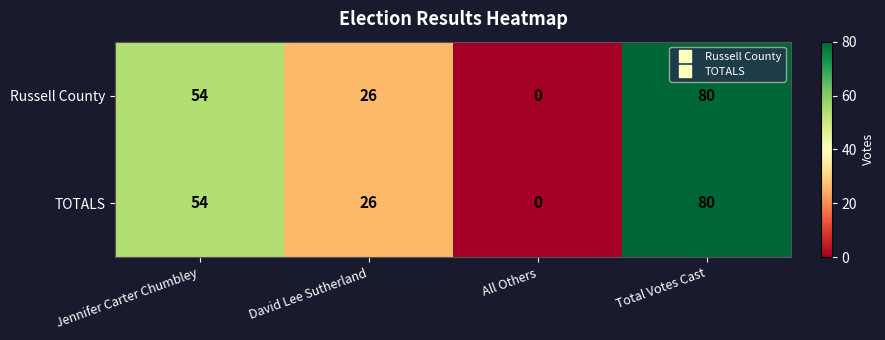

Count the Russell County values in the range 26 to 80.

3